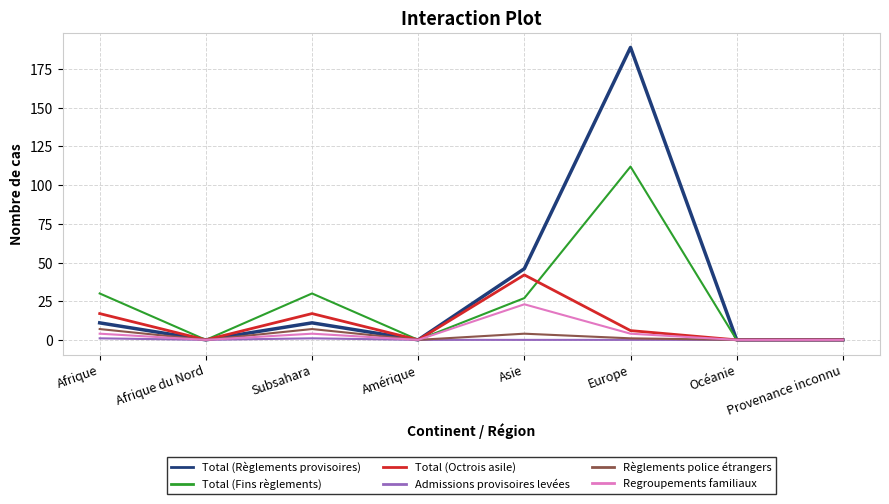

What is the difference between the maximum and minimum values in the Règlements police étrangers series?

7